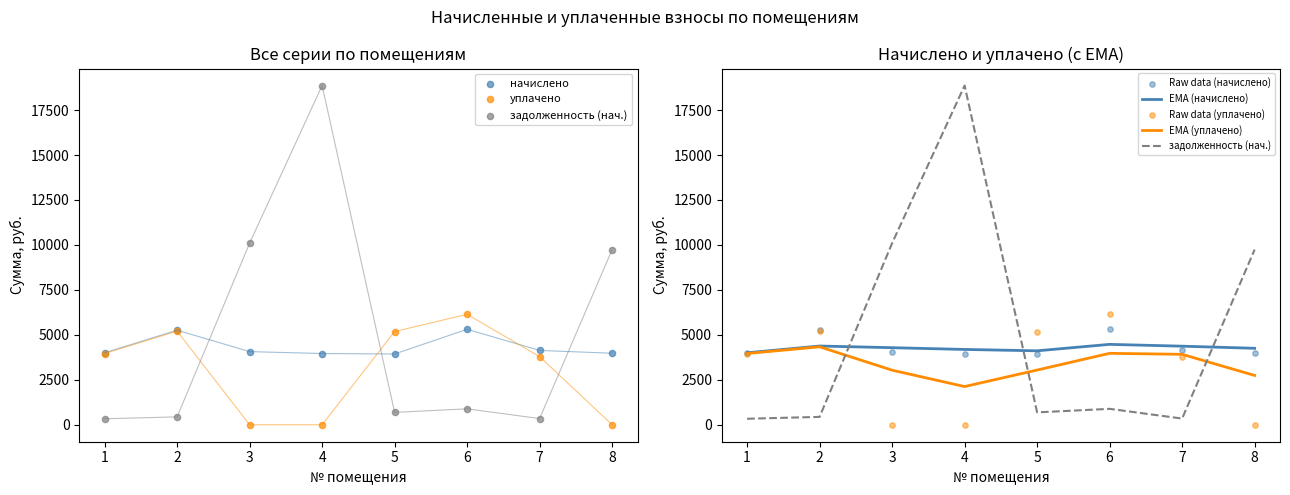

Which series contains the lowest Y value?

уплачено